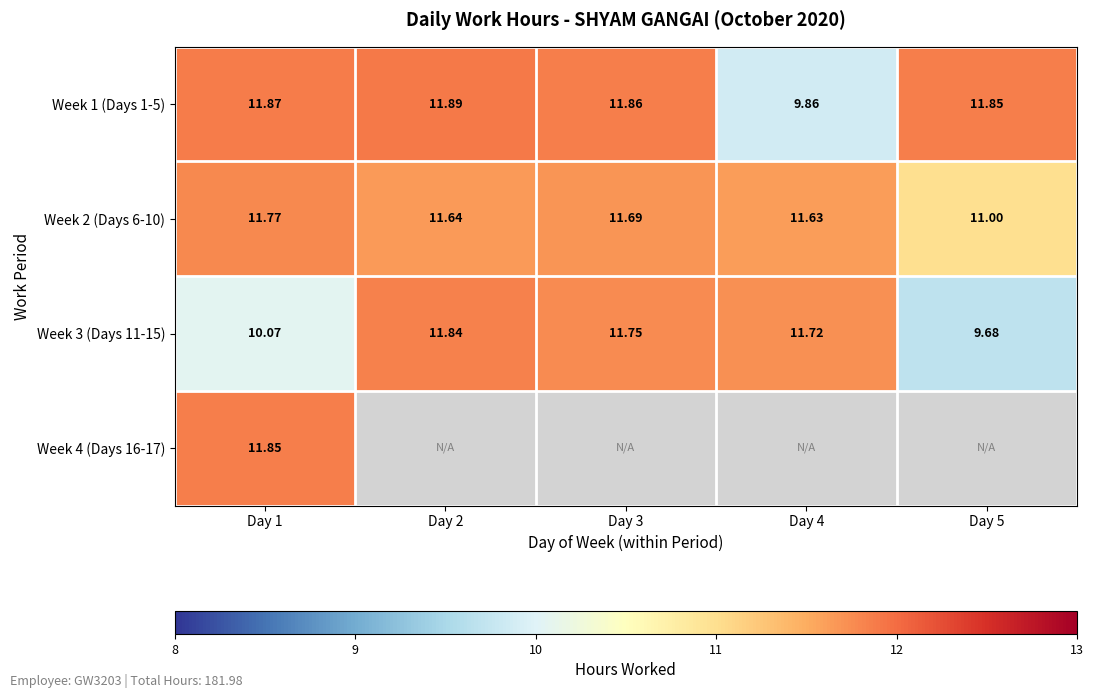

Where is Week 3 (Days 11-15) nearest to the value 10?

Day 1